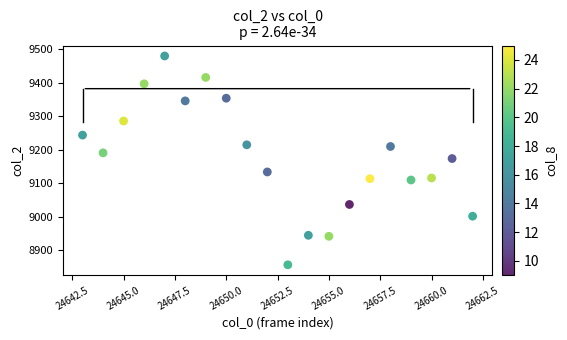

What is the range of X values (max minus min)?

19